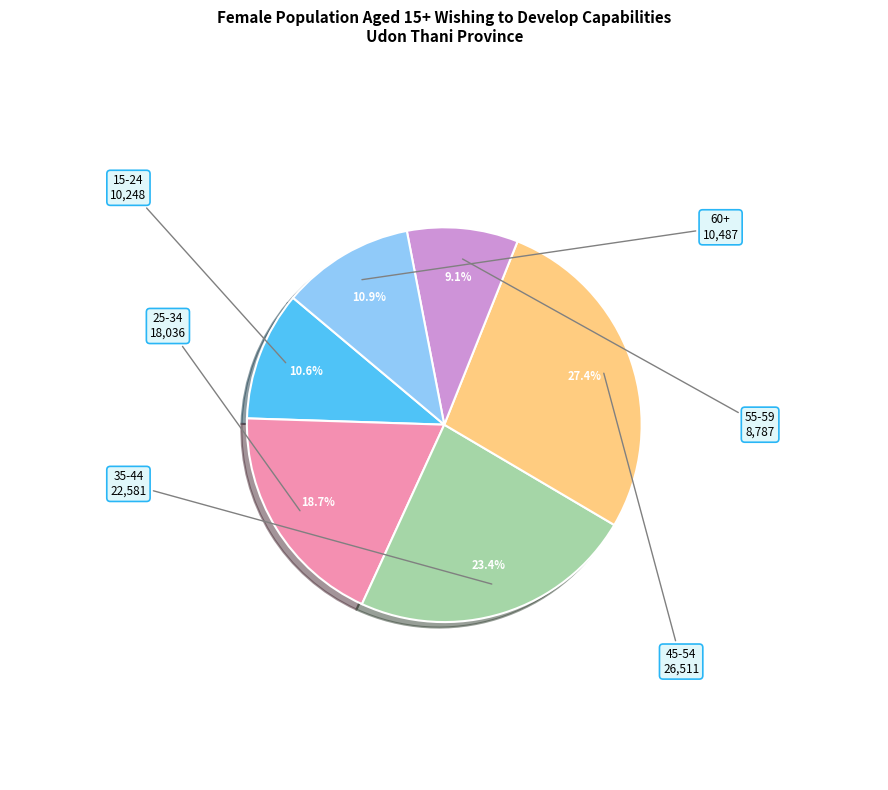

Does any single category account for the majority?

No